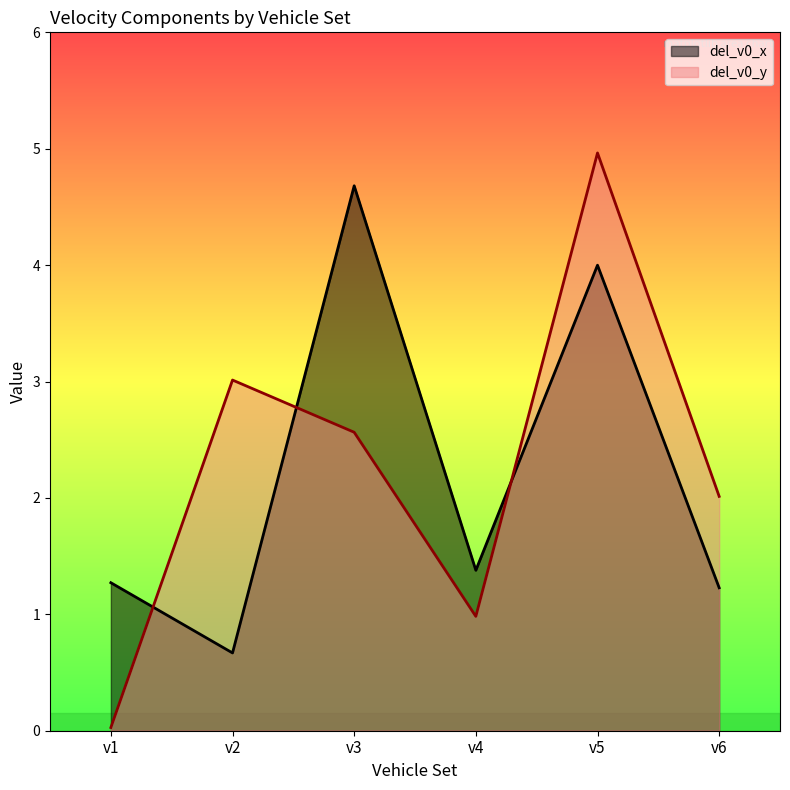

Is it true that del_v0_x equals 1.4 at v4?

True